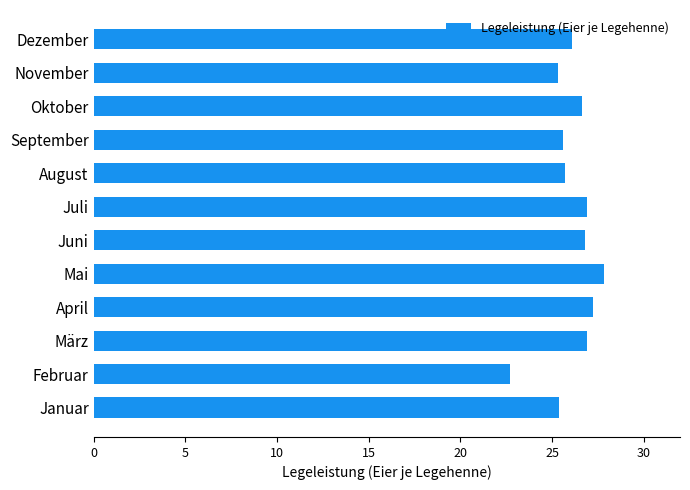

True or false: the data shows 13.5 at März.

False